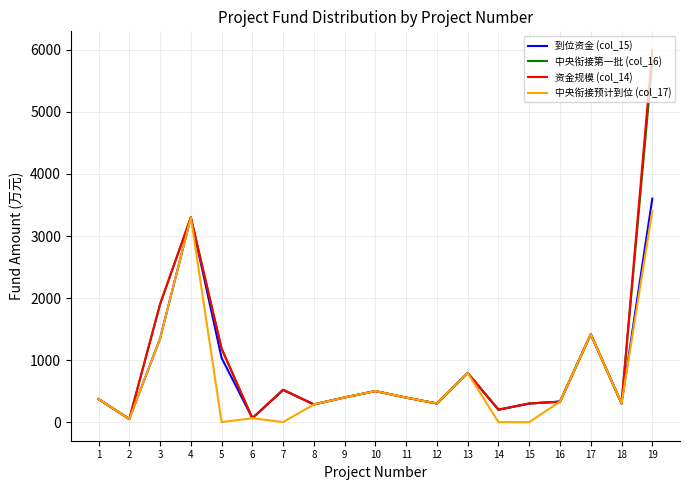

What is the difference between the highest and lowest values at 7?

520.0